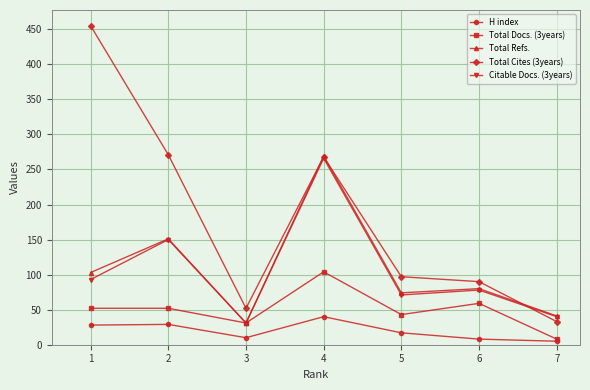

At which category is the sum across all series the highest?

4